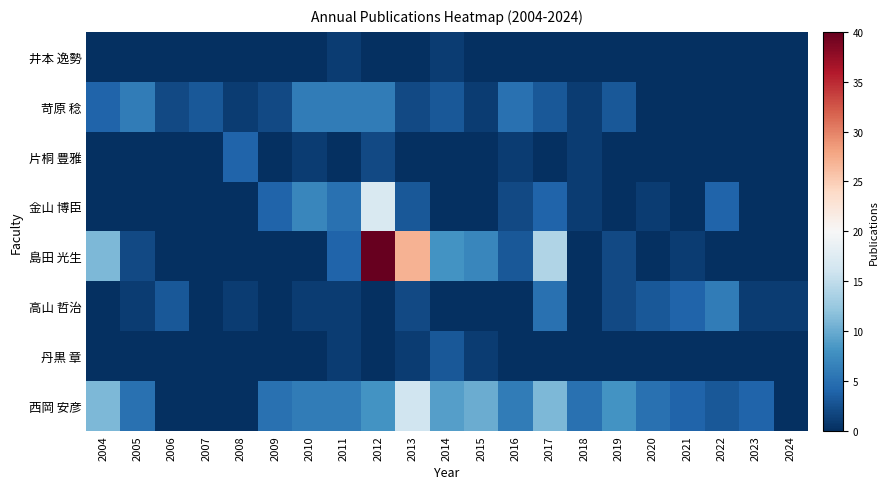

At which category is the sum across all series the highest?

2012